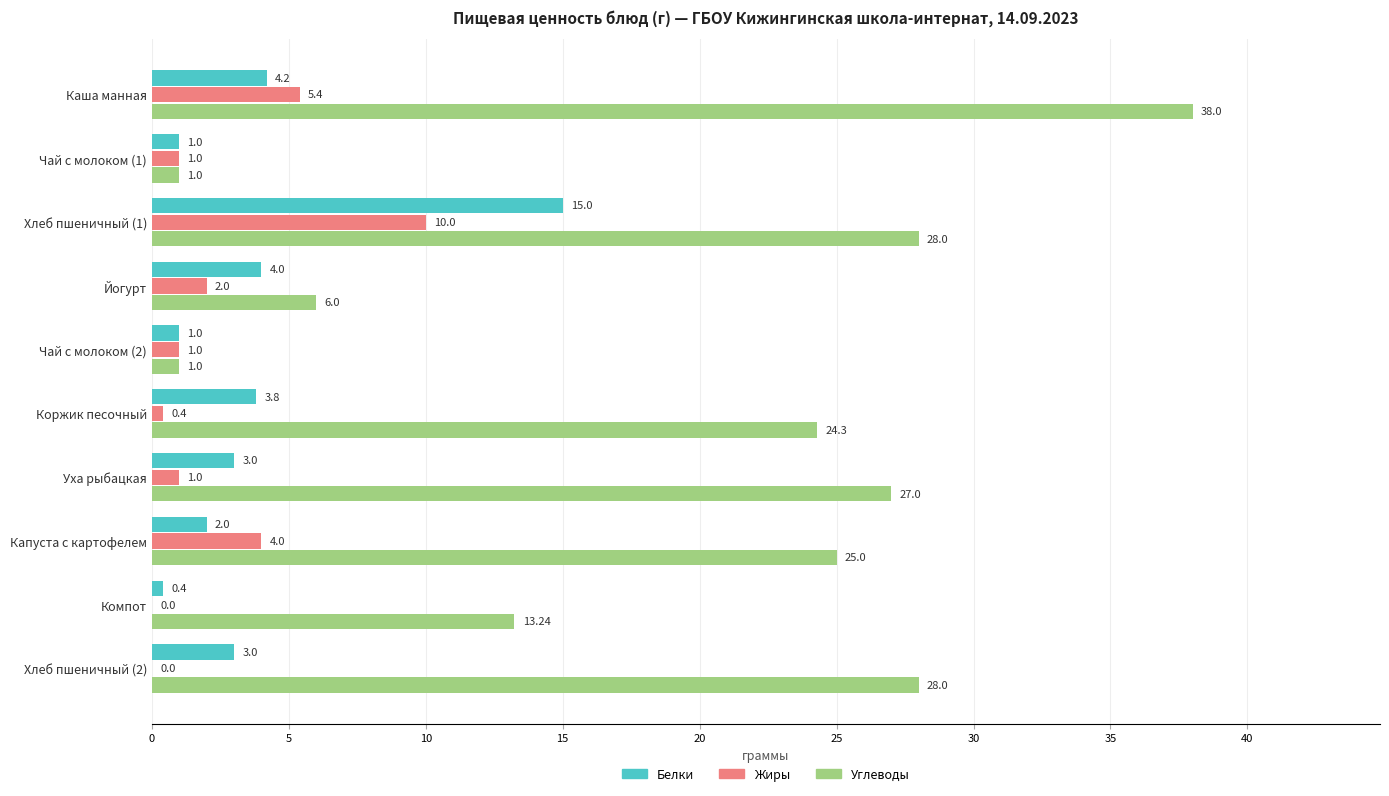

How many distinct data groups are displayed?

3